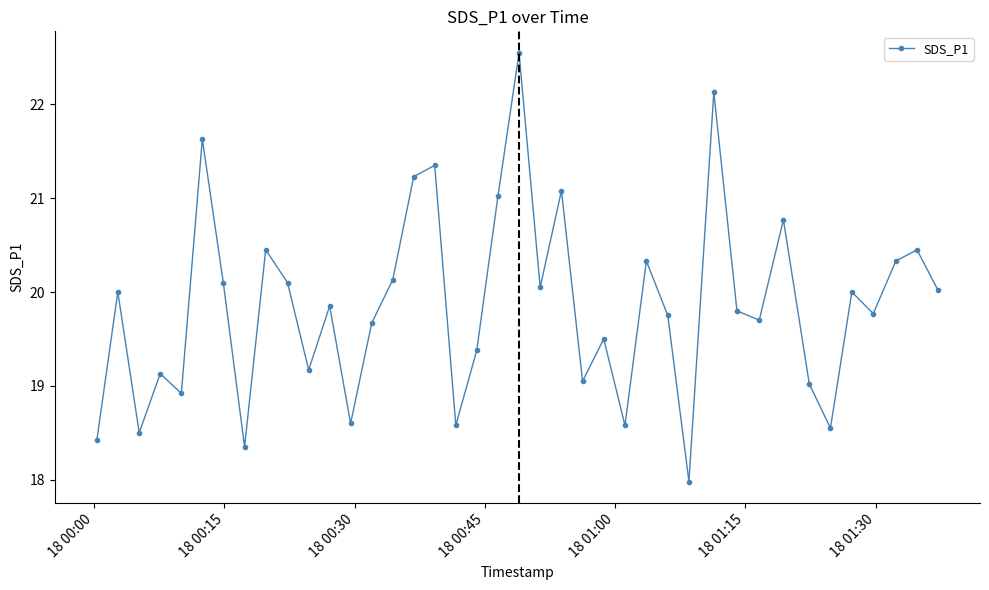

What is the difference between the maximum and minimum values?

4.6